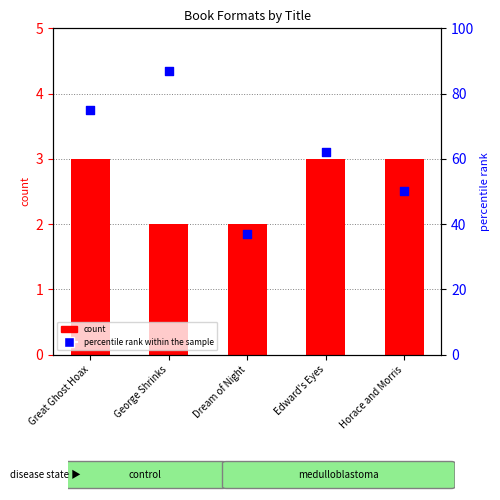

Which series has the widest spread of Y values?

percentile rank within the sample